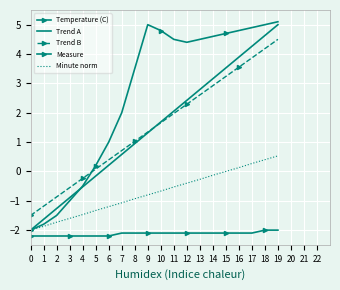

Reading left to right, list all the values displayed in this chart.

Temperature (C): -2.2	-2.2	-2.2	-2.2	-2.2	-2.2	-2.2	-2.1	-2.1	-2.1	-2.1	-2.1	-2.1	-2.1	-2.1	-2.1	-2.1	-2.1	-2.0	-2.0
Trend A: -2.0	-1.6	-1.3	-0.9	-0.5	-0.2	0.2	0.6	0.9	1.3	1.7	2.1	2.4	2.8	3.2	3.5	3.9	4.3	4.6	5.0
Trend B: -1.5	-1.2	-0.9	-0.6	-0.2	0.1	0.4	0.7	1.0	1.3	1.7	2.0	2.3	2.6	2.9	3.2	3.6	3.9	4.2	4.5
Measure: -2.0	-1.8	-1.5	-1.0	-0.5	0.2	1.0	2.0	3.5	5.0	4.8	4.5	4.4	4.5	4.6	4.7	4.8	4.9	5.0	5.1
Minute norm: -2.0	-1.9	-1.7	-1.6	-1.5	-1.3	-1.2	-1.1	-0.9	-0.8	-0.7	-0.5	-0.4	-0.3	-0.1	0.0	0.1	0.3	0.4	0.5